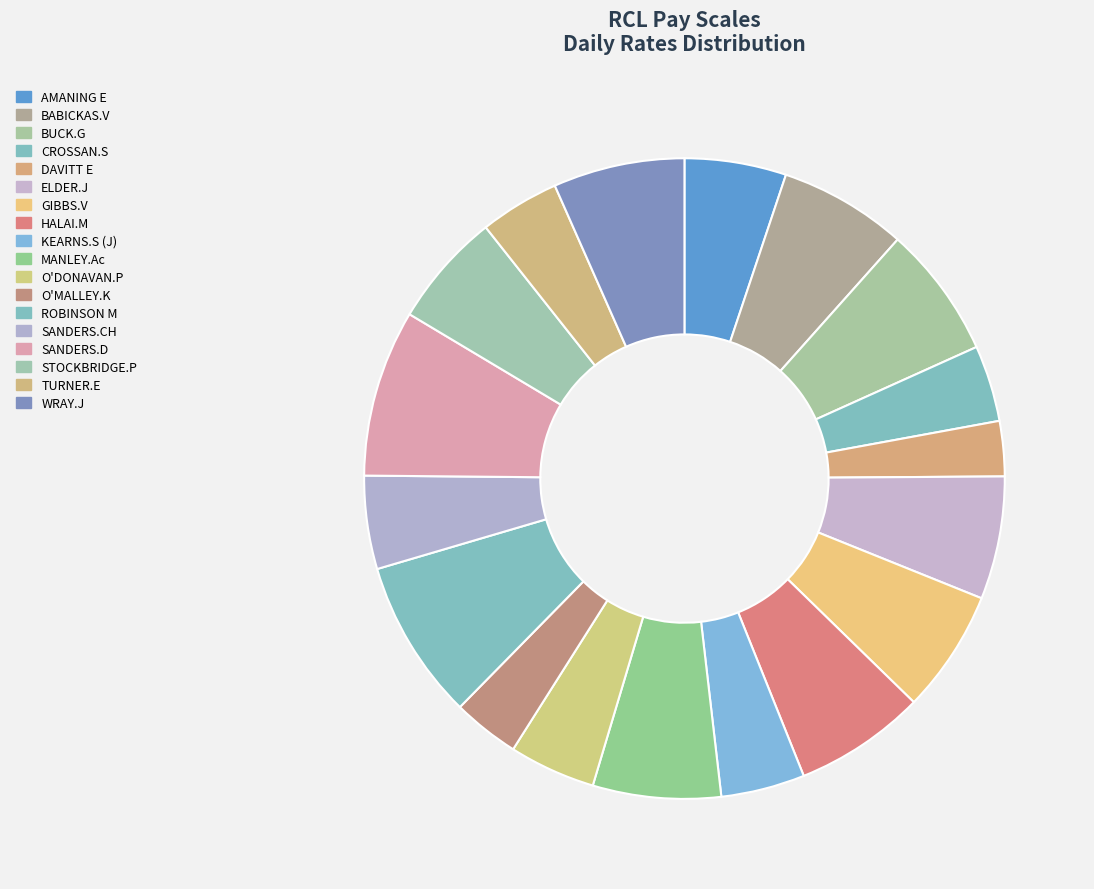

To the nearest percent, what percentage of the pie is TURNER.E?

4%